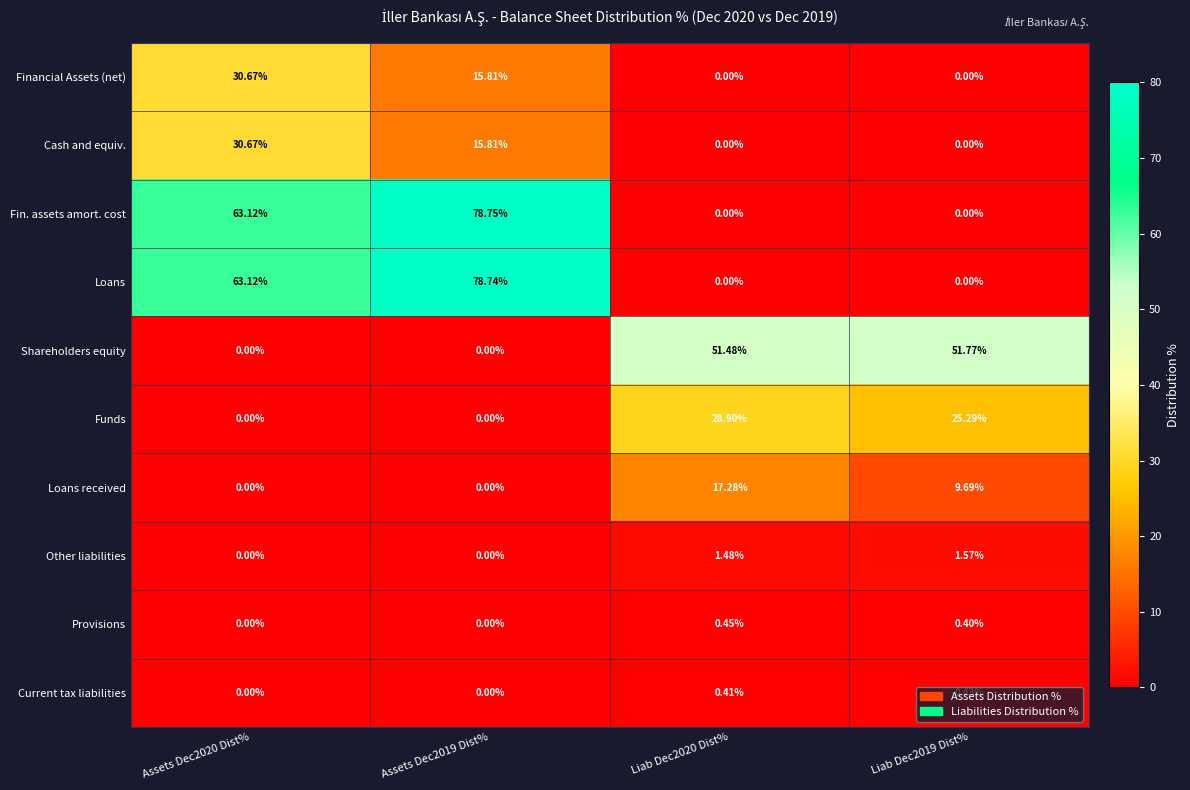

Is the value of Loans received at Liab Dec2019 Dist% greater than the value of Financial Assets (net) at Liab Dec2020 Dist%?

Yes